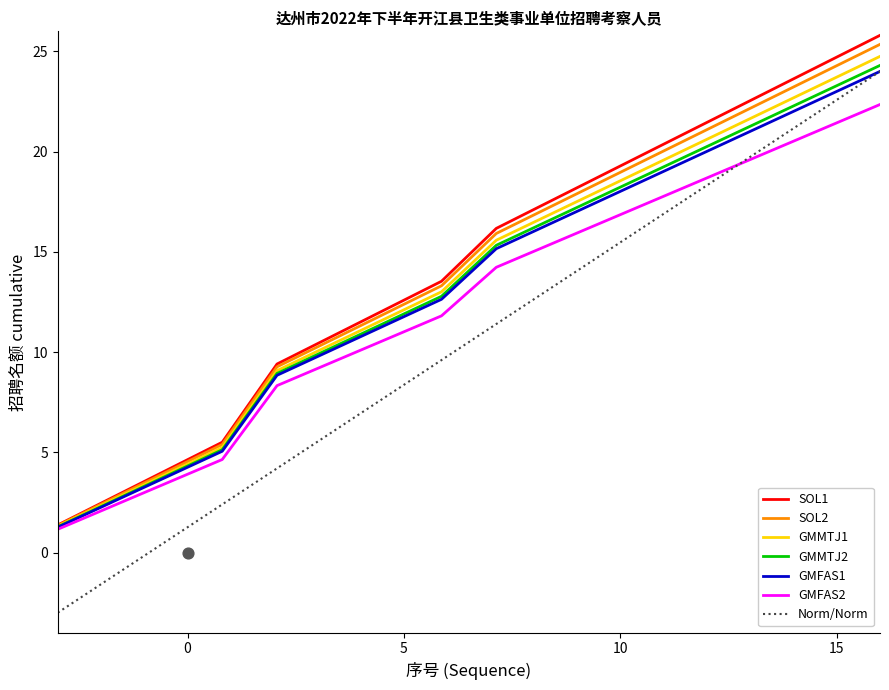

At how many categories does at least one series exceed 11?

10